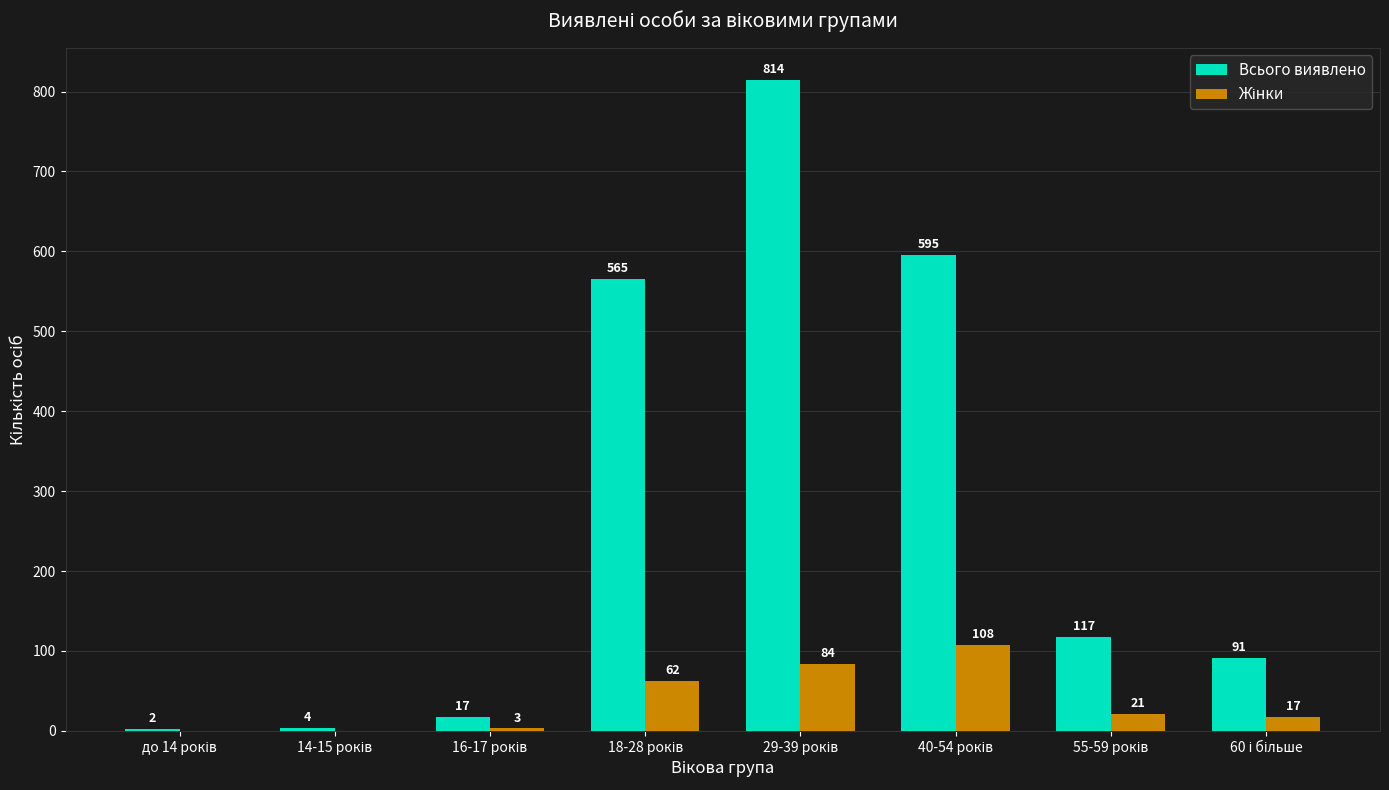

What is the highest value of the Всього виявлено series?

814